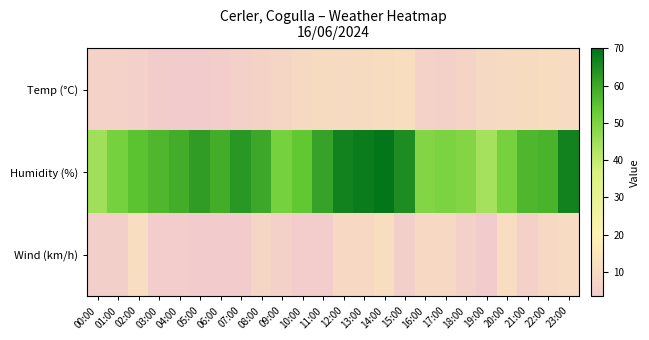

What is the difference between the highest and lowest values at 07:00?

60.0